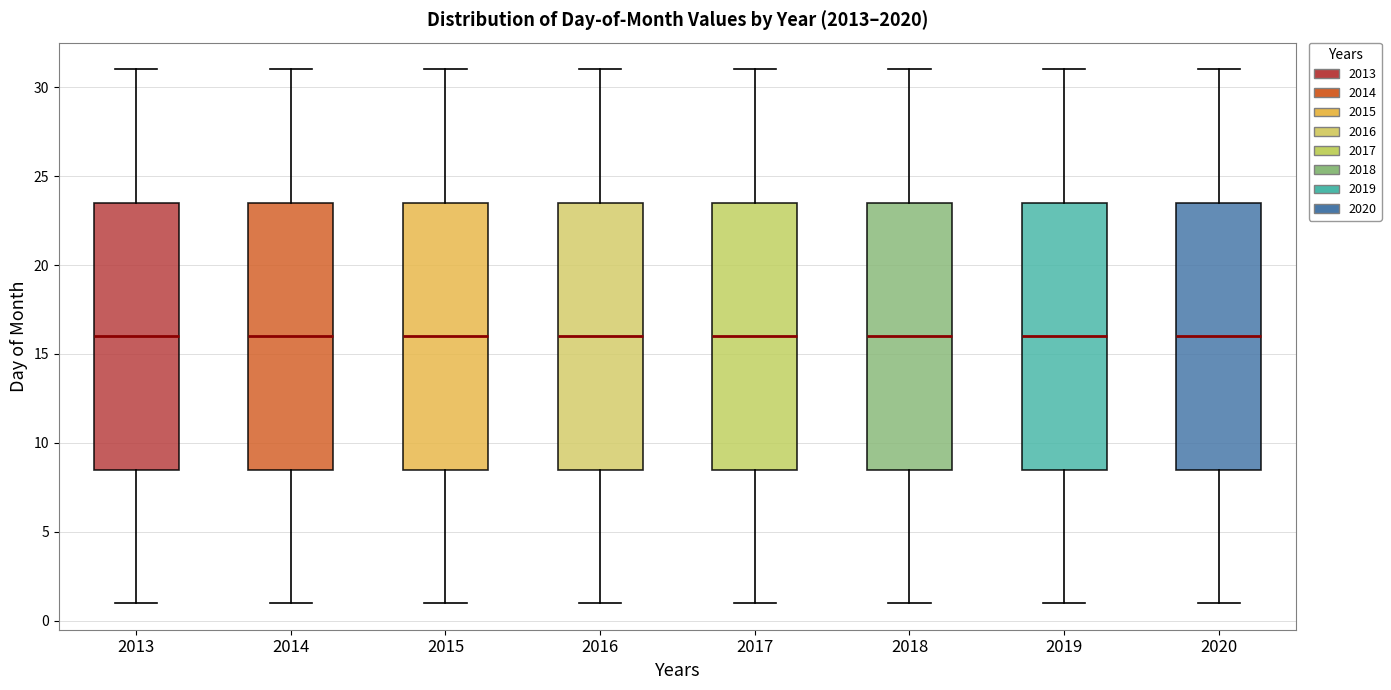

Reading left to right, read every box against the y-axis: the position of its median line, the range the box covers, and the ends of its whiskers. The values are not printed on the chart, so give them approximately, as read against the axis.

2013: median 16.0, box 8.5 to 23.5, whiskers 1.0 to 31.0
2014: median 16.0, box 8.5 to 23.5, whiskers 1.0 to 31.0
2015: median 16.0, box 8.5 to 23.5, whiskers 1.0 to 31.0
2016: median 16.0, box 8.5 to 23.5, whiskers 1.0 to 31.0
2017: median 16.0, box 8.5 to 23.5, whiskers 1.0 to 31.0
2018: median 16.0, box 8.5 to 23.5, whiskers 1.0 to 31.0
2019: median 16.0, box 8.5 to 23.5, whiskers 1.0 to 31.0
2020: median 16.0, box 8.5 to 23.5, whiskers 1.0 to 31.0